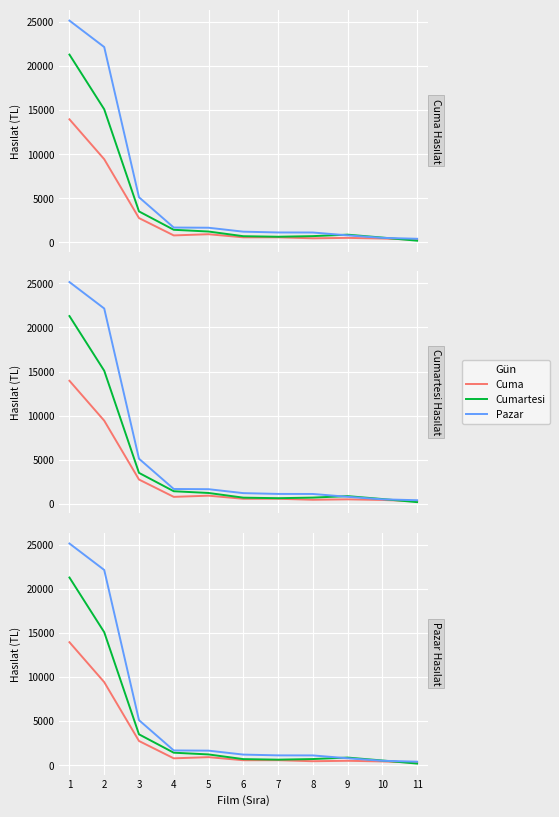

The value of Cumartesi Hasılat at 8 is 689.0. True or false?

True